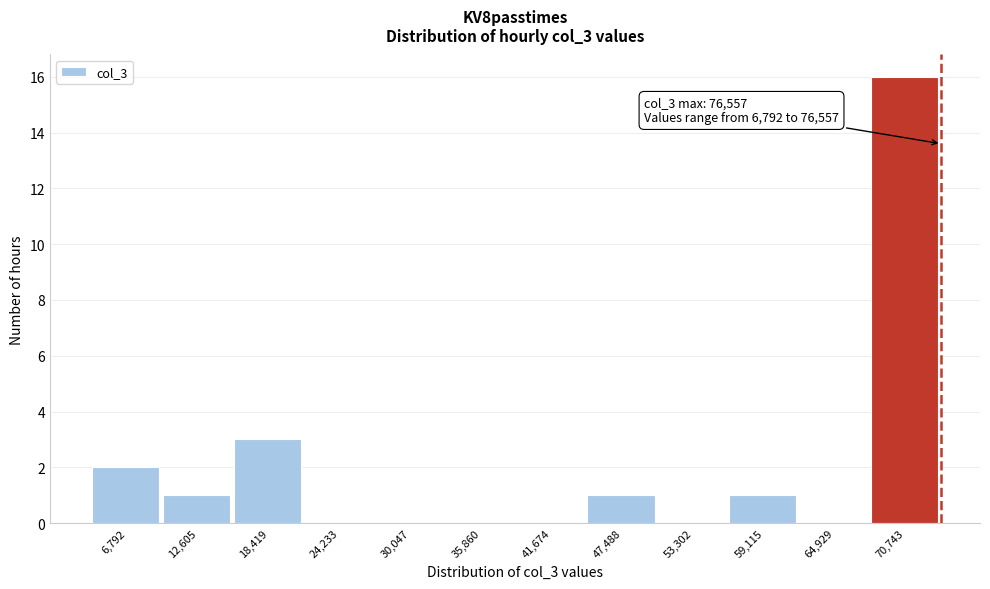

Reading left to right, extract all data points from this chart.

6,792=2	12,605=1	18,419=3	24,233=0	30,047=0	35,860=0	41,674=0	47,488=1	53,302=0	59,115=1	64,929=0	70,743=16